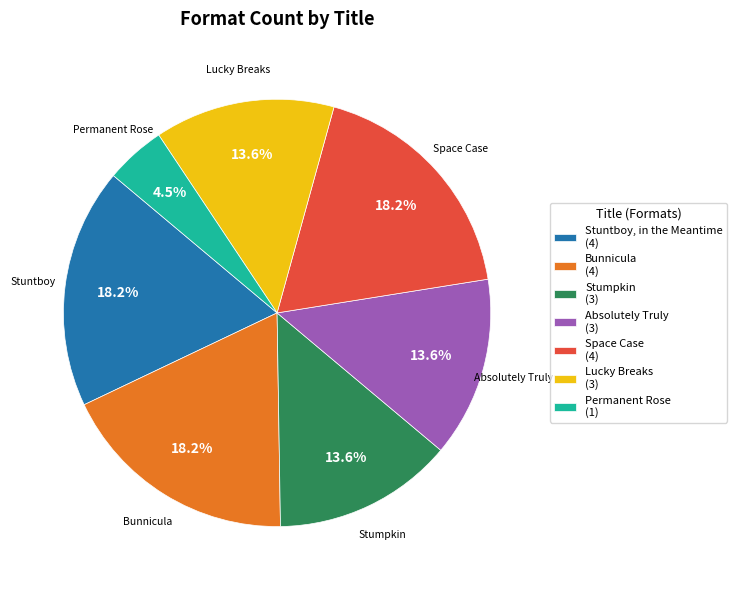

Which slice is the smallest?

Permanent Rose